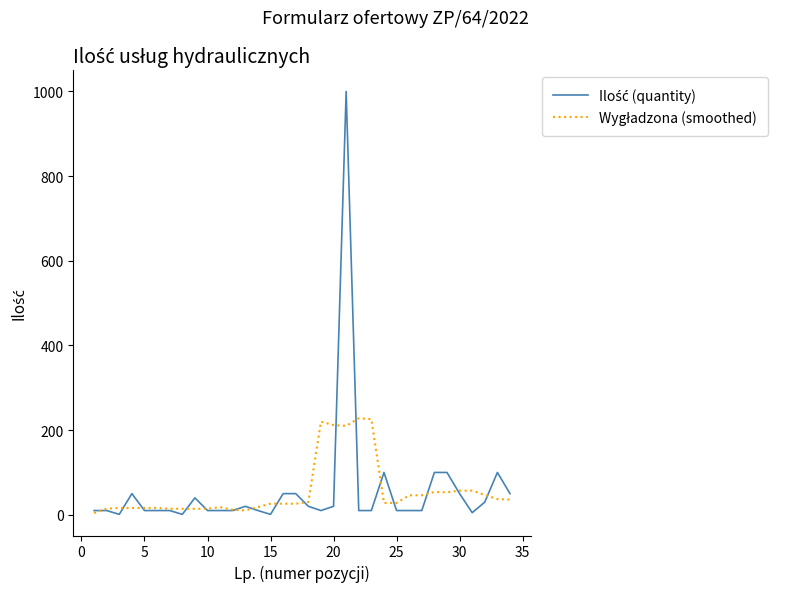

How many interior local peaks does the Ilość (quantity) series have?

6